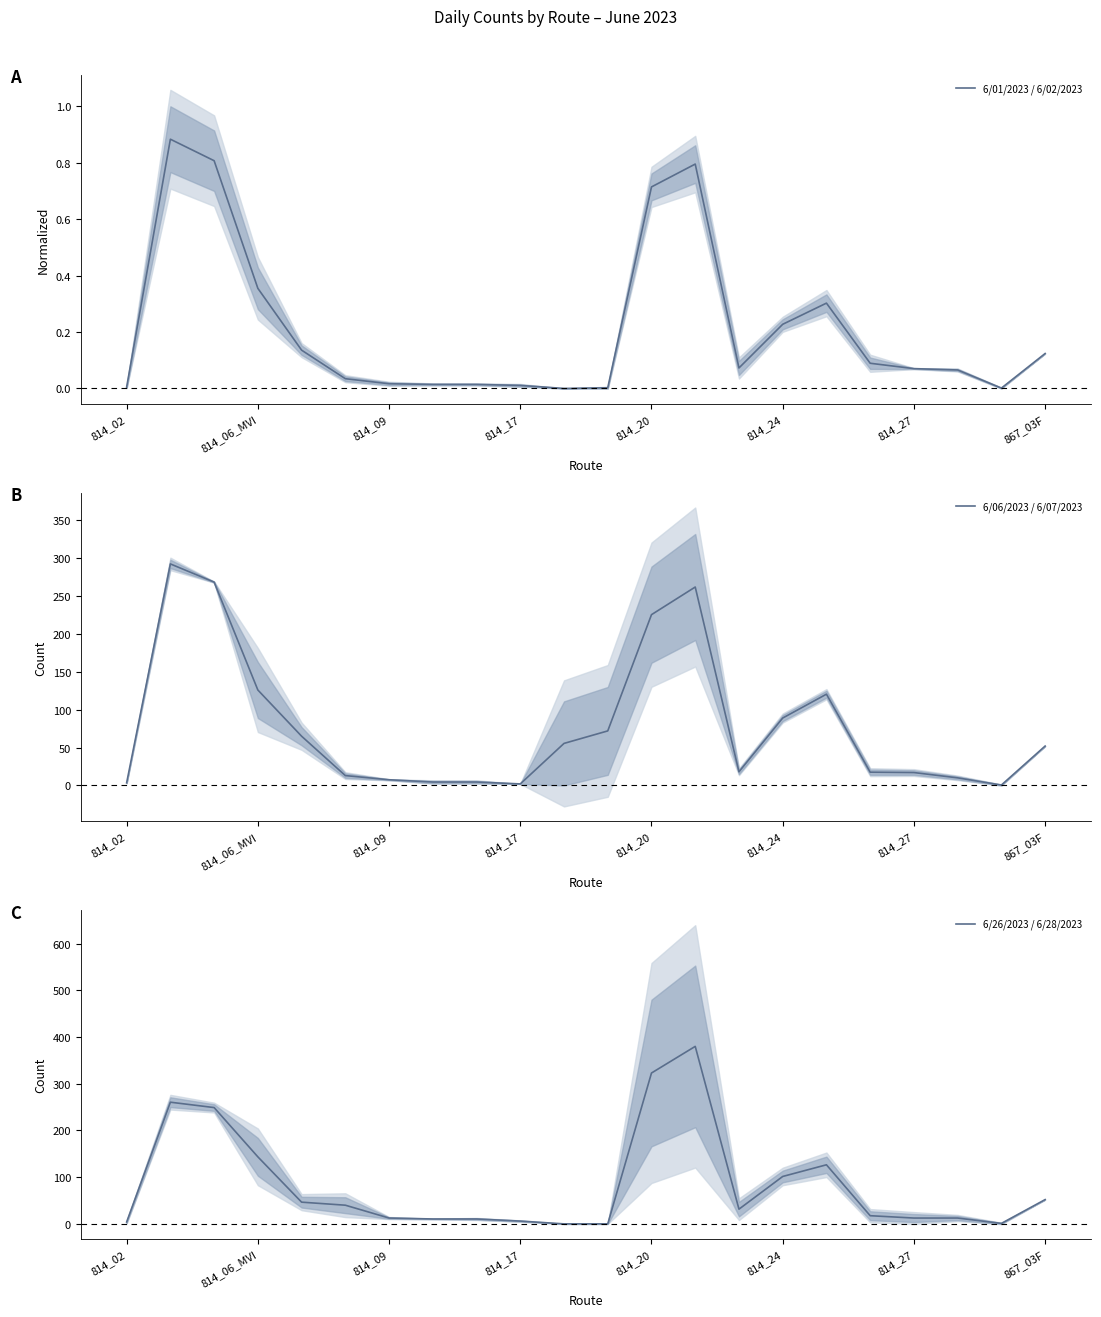

What is the difference between the second highest and minimum values in the 6/06/2023 / 6/07/2023 series?

268.0